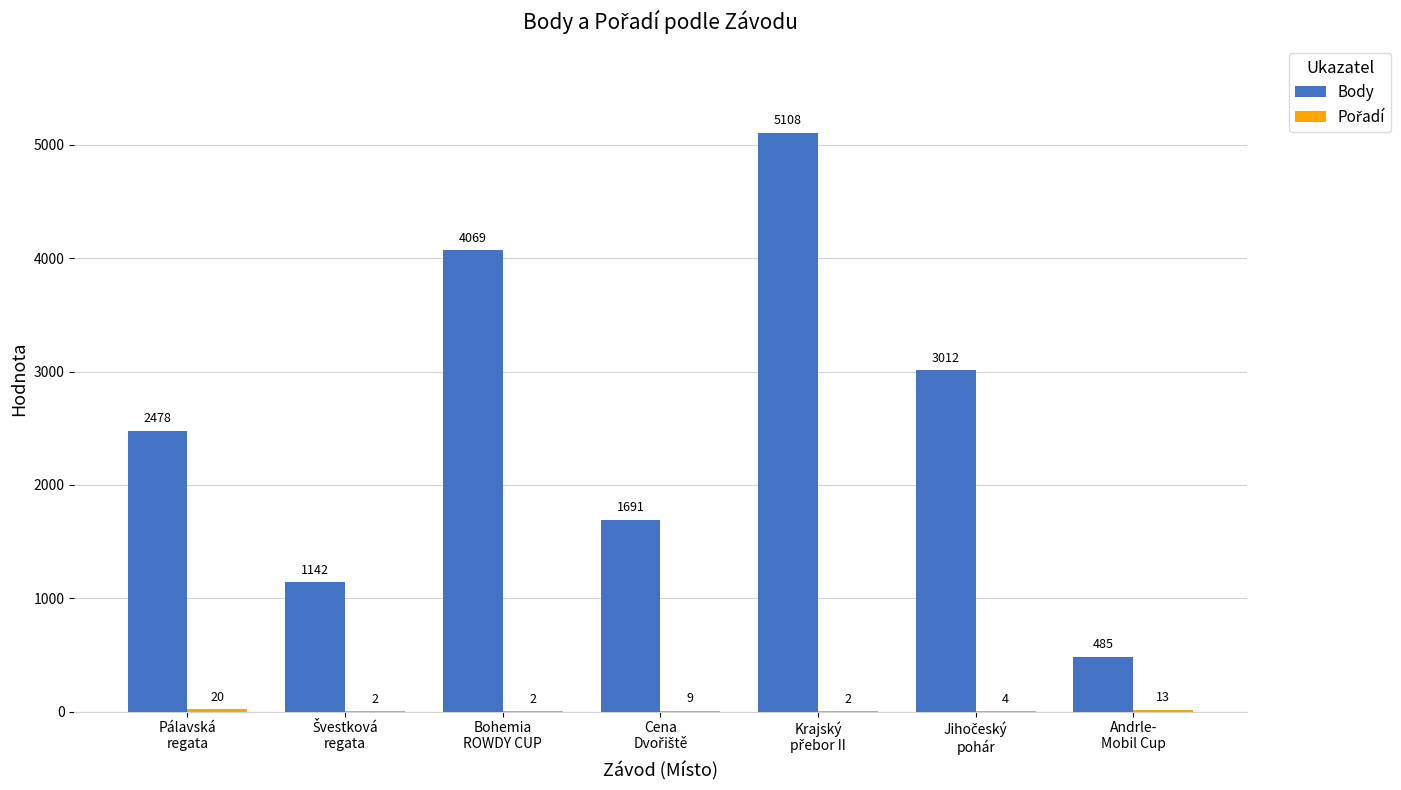

What is the greatest value displayed?

5108